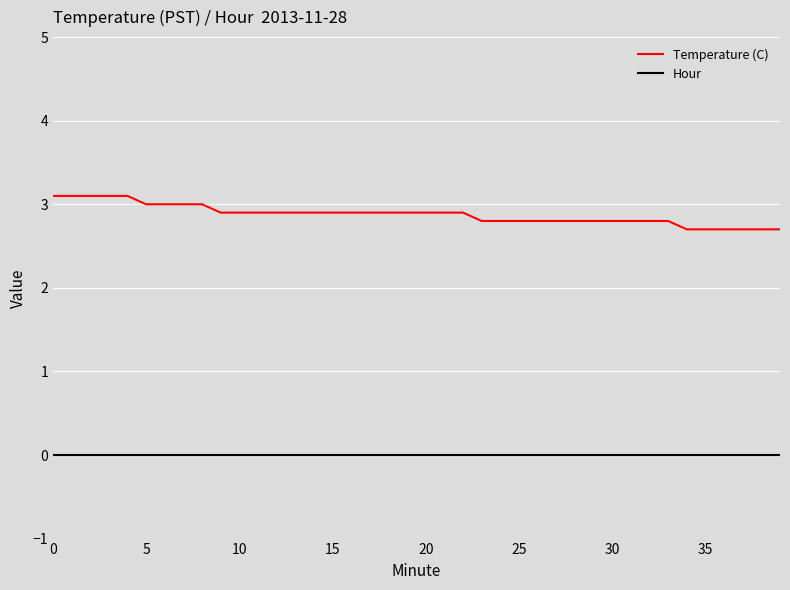

Rank the series by their average value, from lowest to highest.

Hour, Temperature (C)